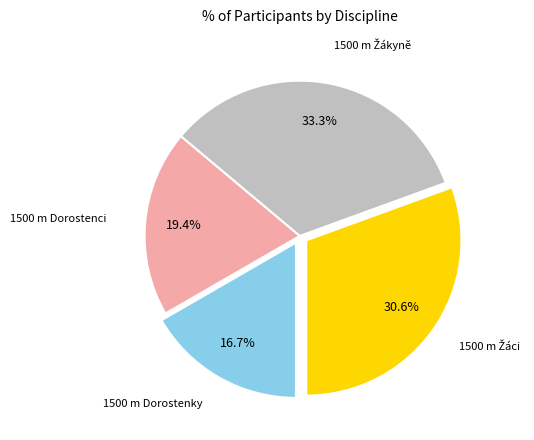

How many segments does this pie chart have?

4